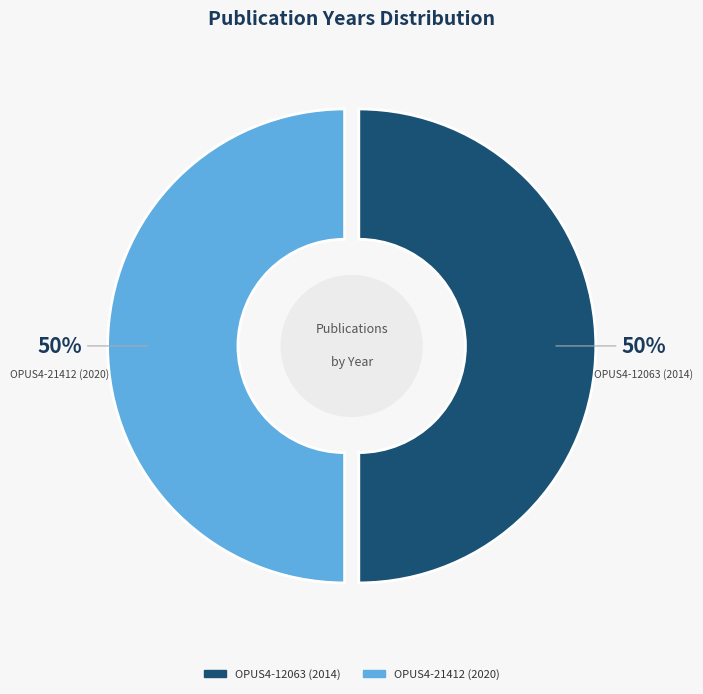

Is it true that OPUS4-12063 (2014) is 50% of the pie?

True